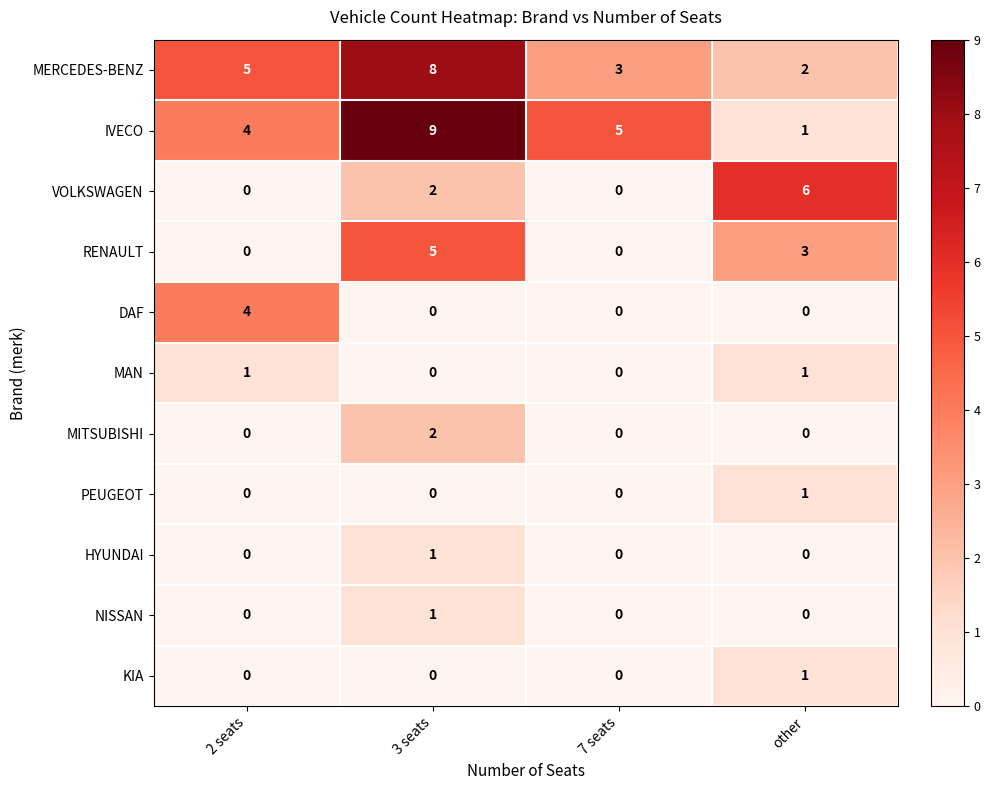

What is the difference between the maximum and minimum values in the IVECO series?

8